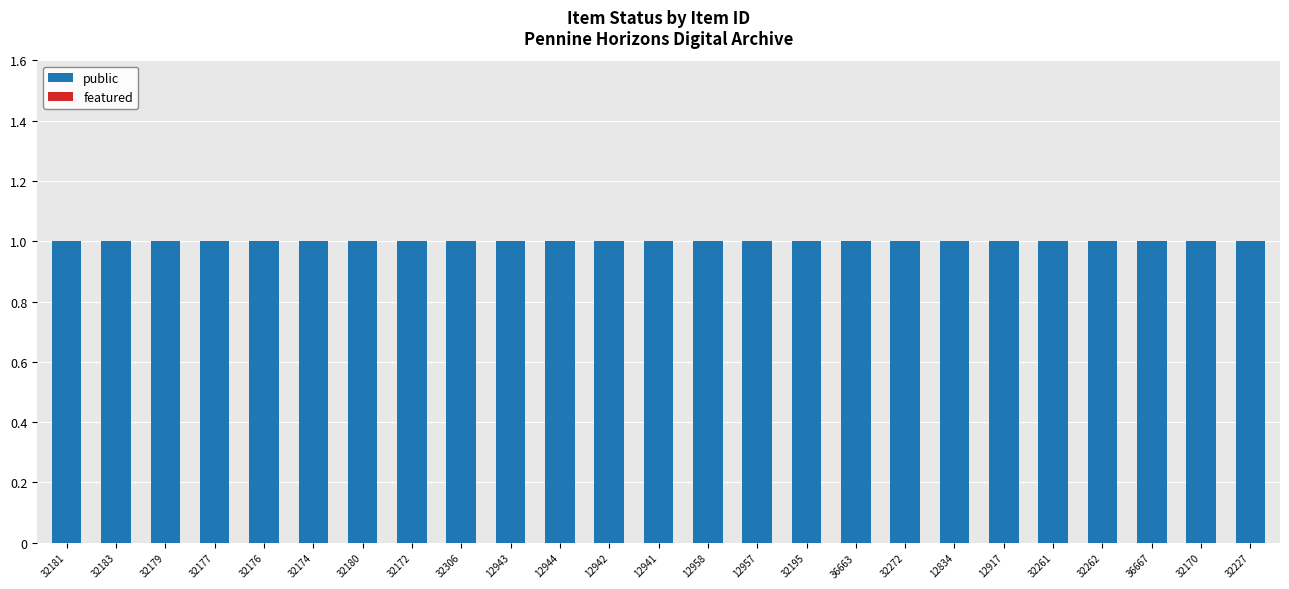

Rank the series by their average value, from highest to lowest.

public, featured